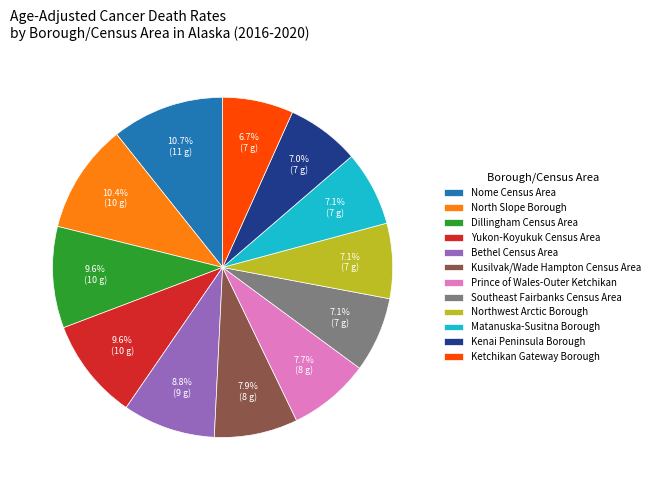

Combined, do Ketchikan Gateway Borough and Kenai Peninsula Borough account for over 50%?

No